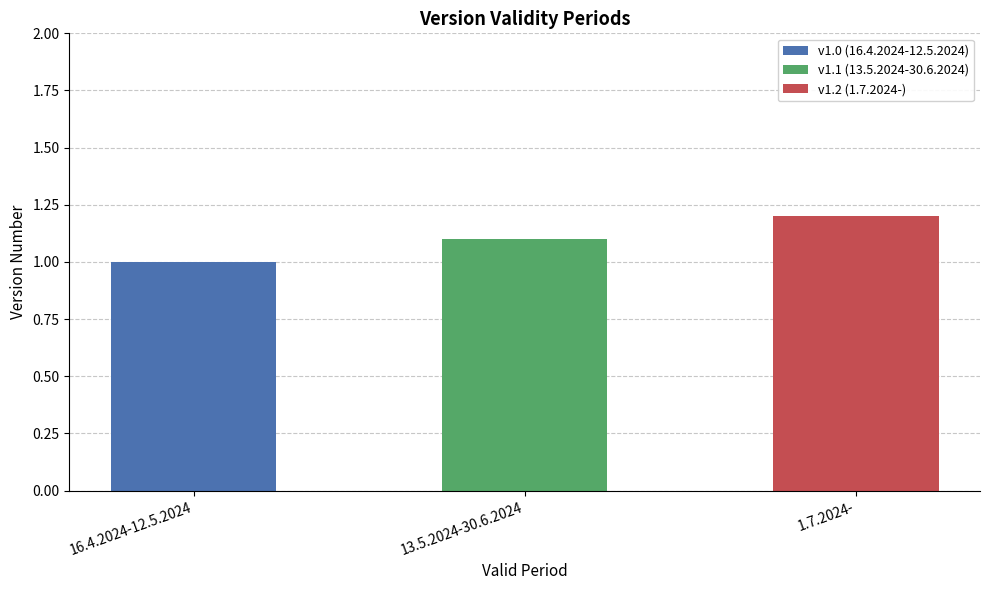

Which label corresponds to the smallest value in the chart?

16.4.2024-12.5.2024